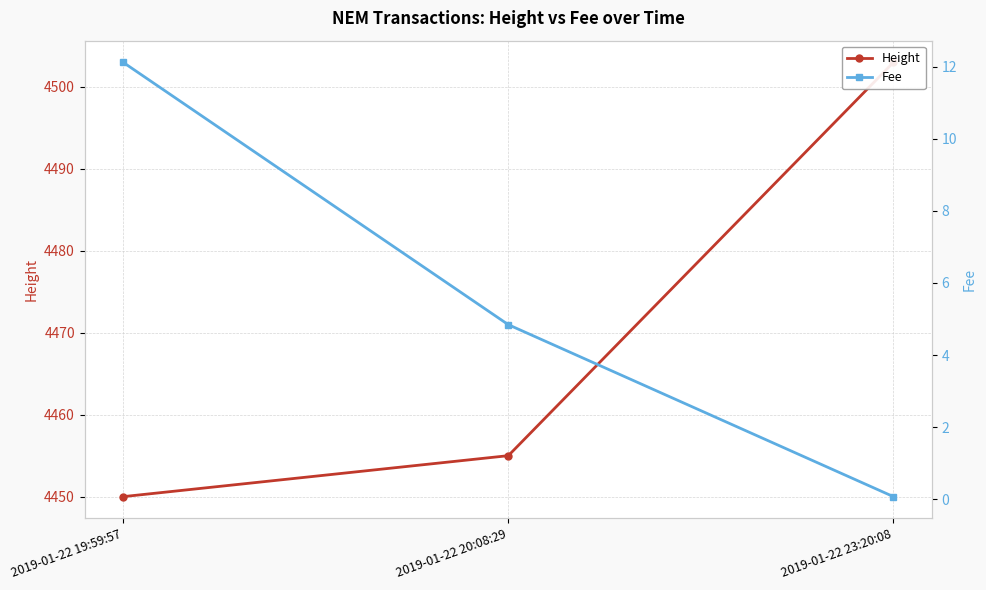

Rank the series at 2019-01-22 19:59:57 from lowest to highest value.

Fee, Height